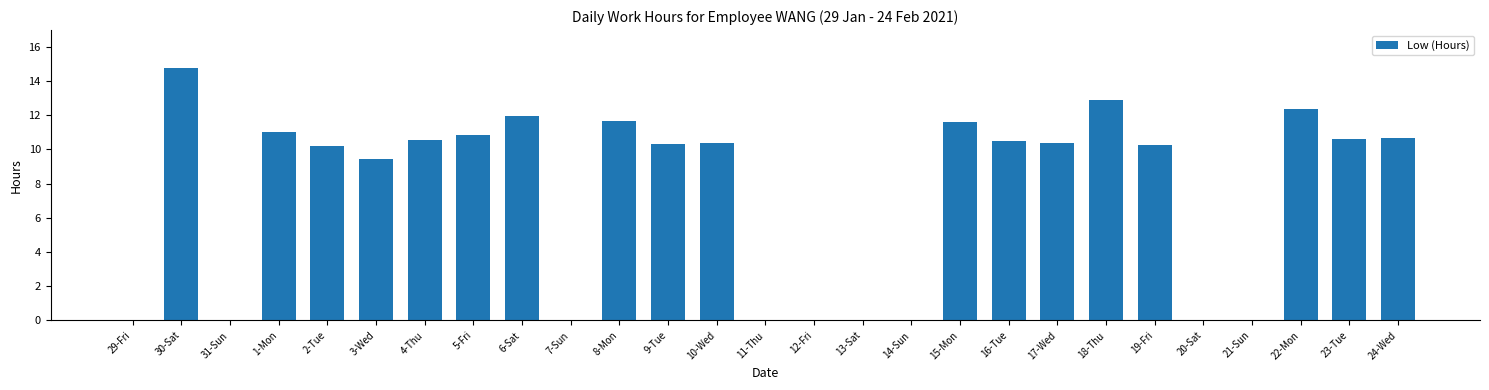

Which has a higher value, 14-Sun or 22-Mon?

22-Mon